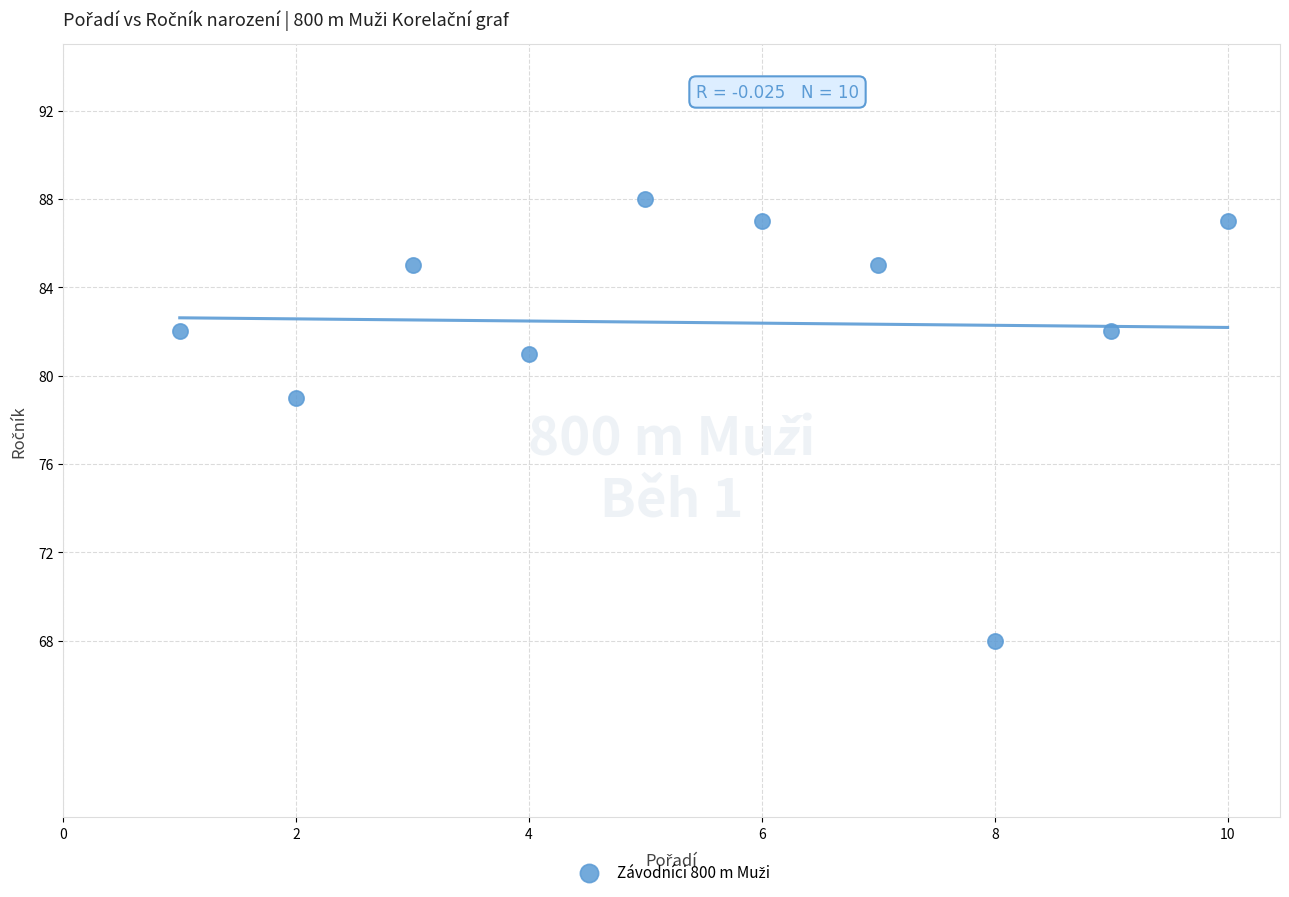

What is the average X value?

6